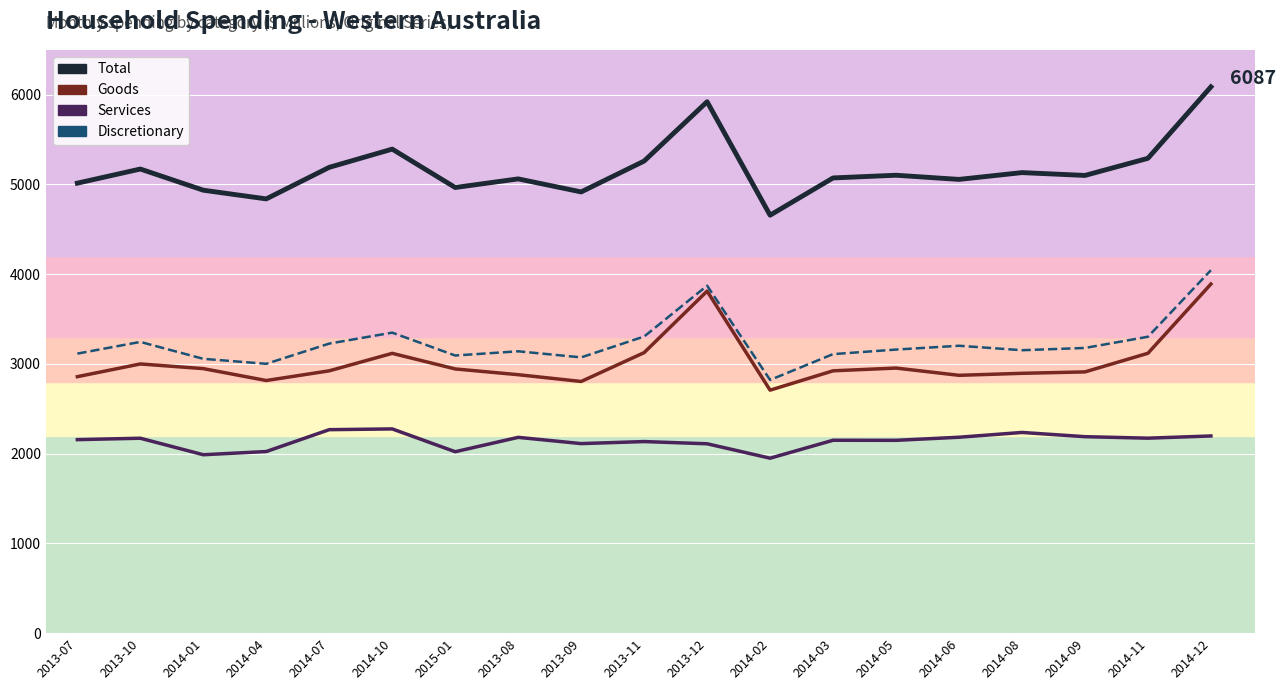

What is the value of the Services point at the 19th from the left?

2197.2